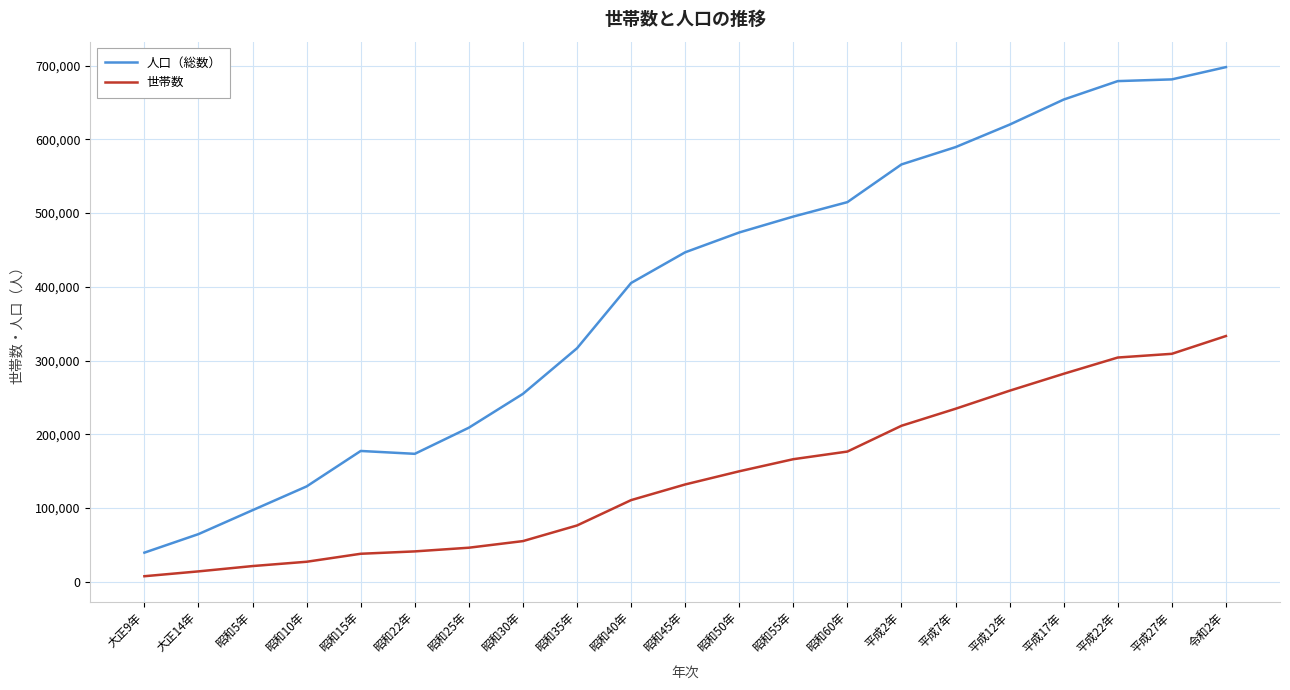

List the series in order of their overall mean, highest first.

人口（総数）, 世帯数